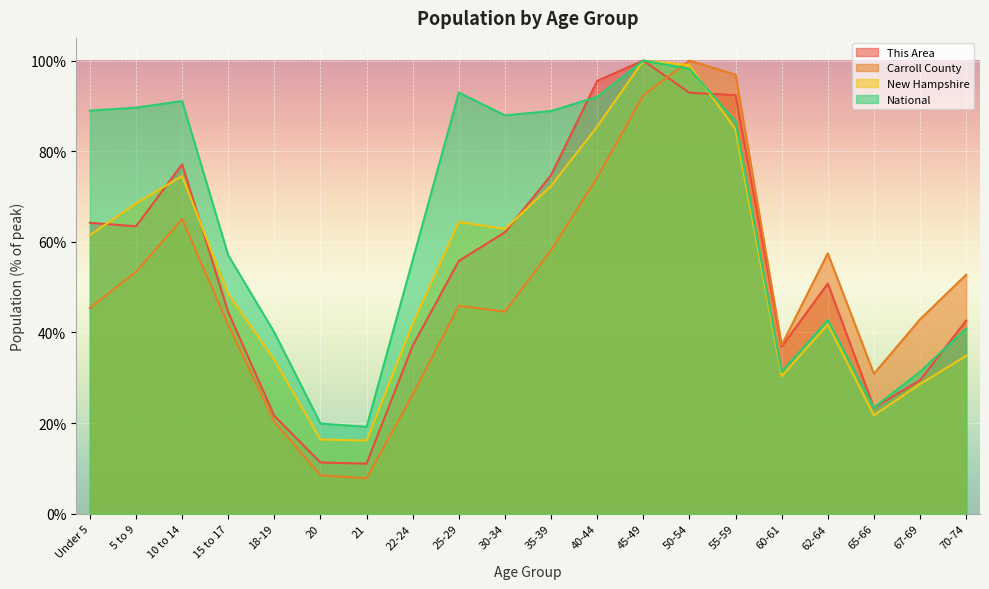

Where do Carroll County and New Hampshire first cross each other?

45-49 and 50-54